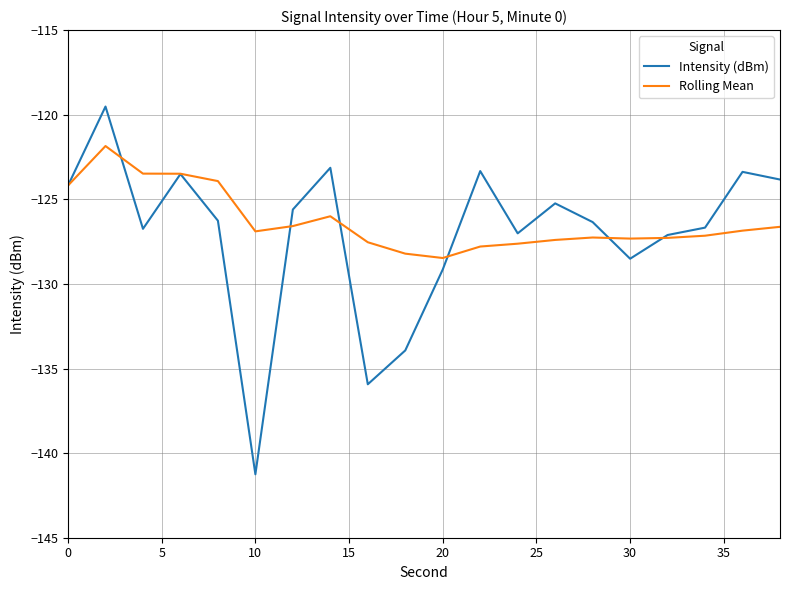

Which series has the widest spread of values?

Intensity (dBm)